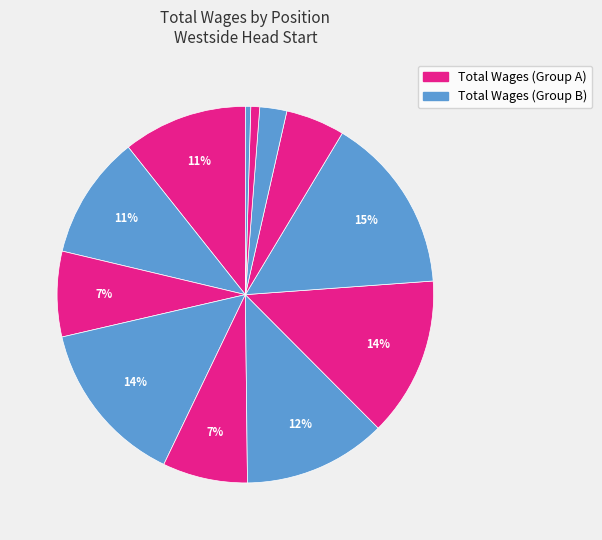

Count the number of slices in the pie.

12